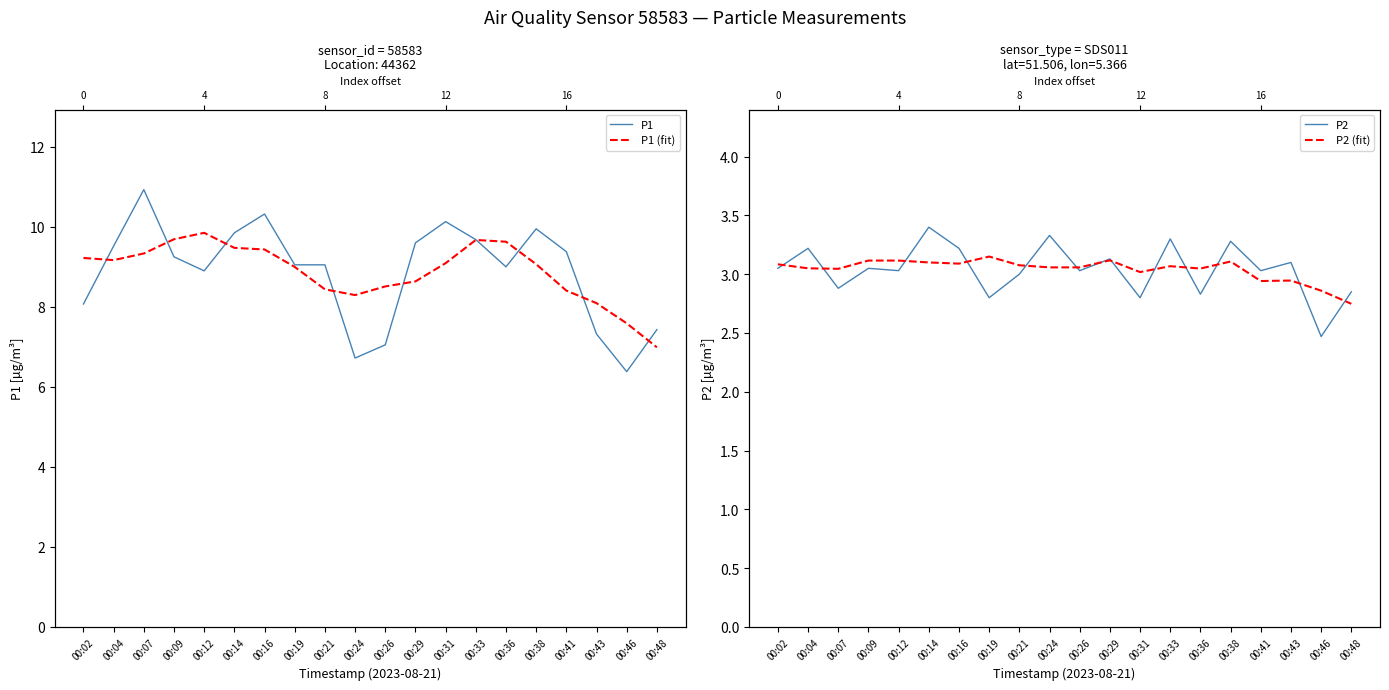

Which label corresponds to the smallest value in the chart?

00:46